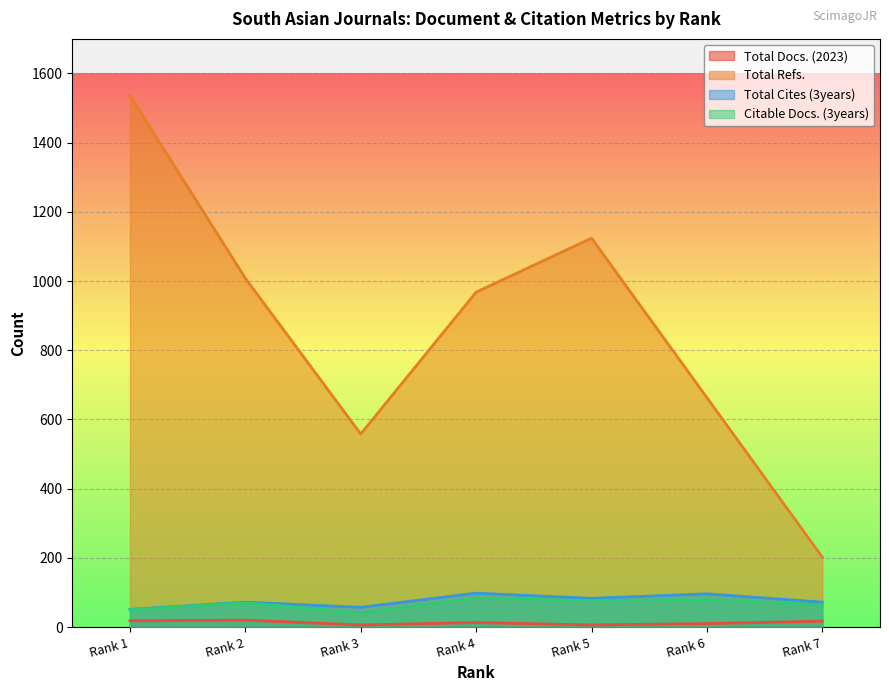

At which label is Total Docs. (2023) closest to 13?

Rank 4